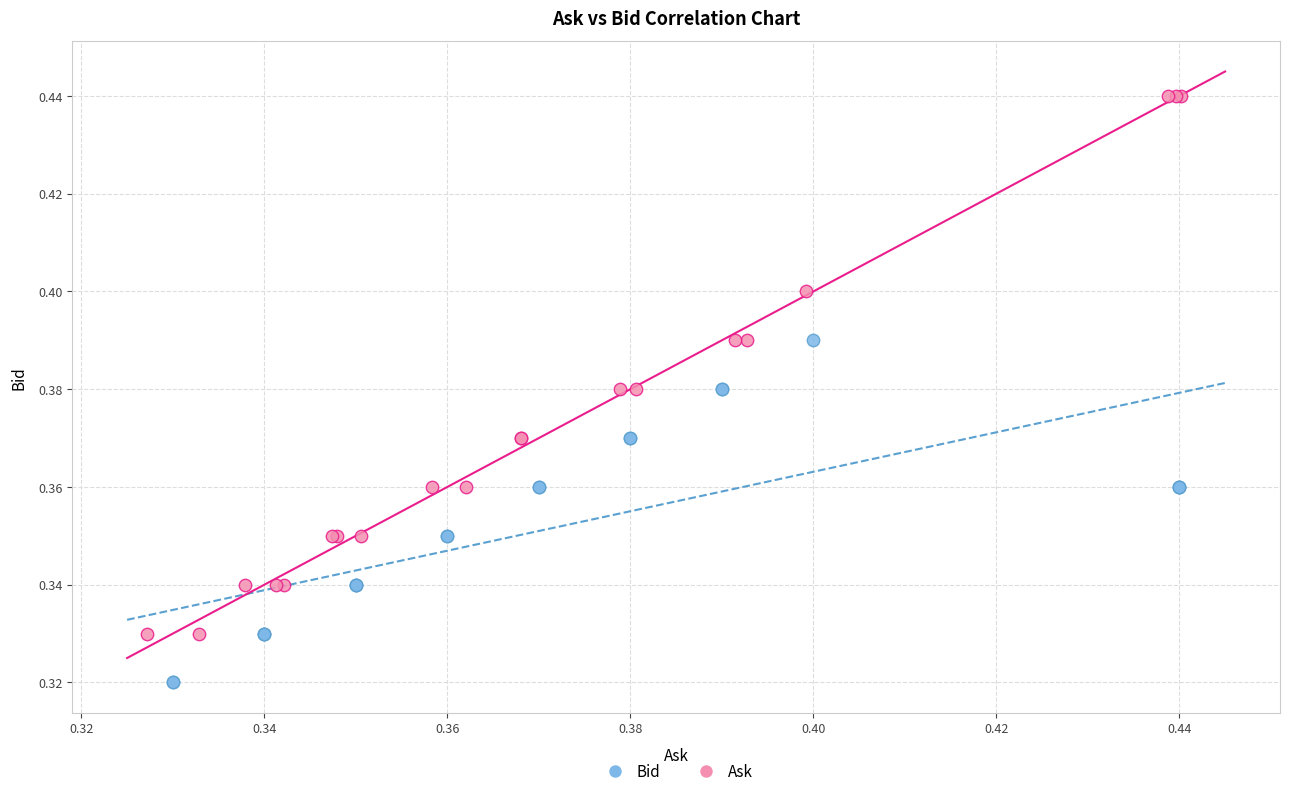

Which series contains the highest Y value?

Ask